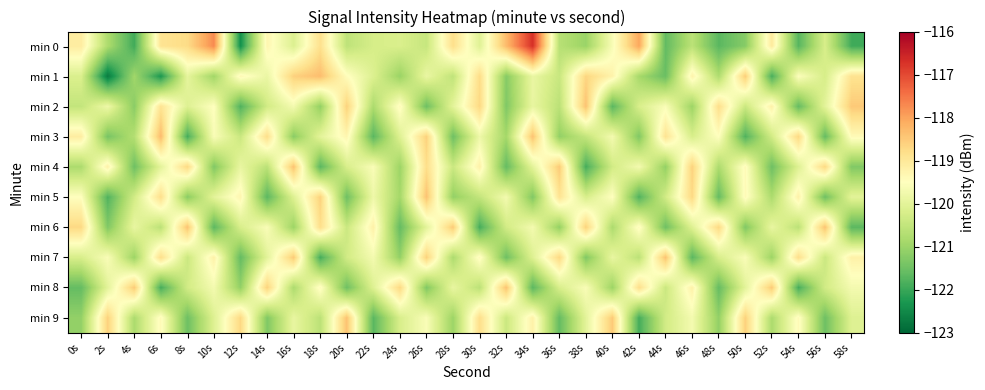

What is the total value across all series at 16s?

-1198.3